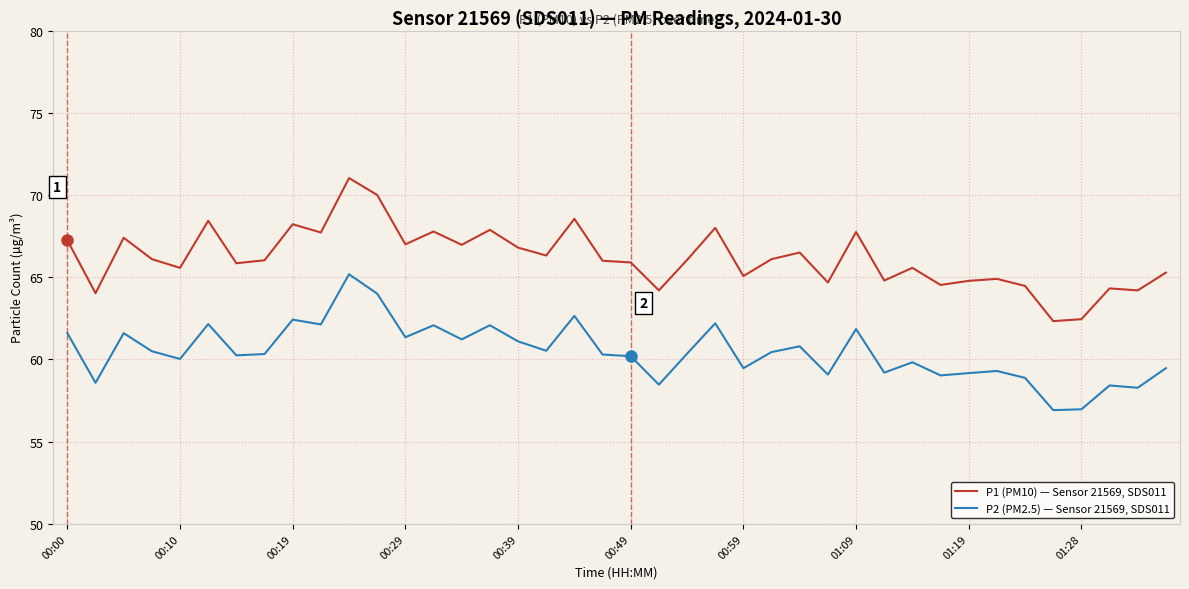

Which series has the widest spread of values?

P1 (PM10) — Sensor 21569, SDS011